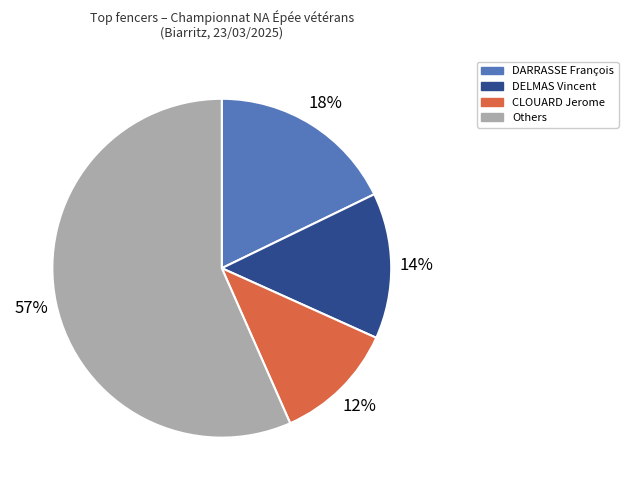

Rank the categories by value from lowest to highest.

CLOUARD Jerome, DELMAS Vincent, DARRASSE François, Others